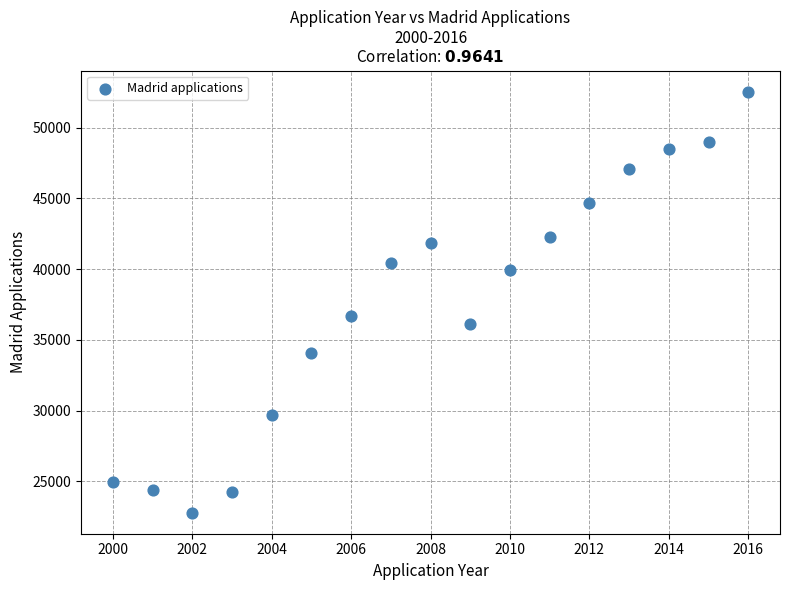

What Y value in the scatter plot is closest to 37668?

36714